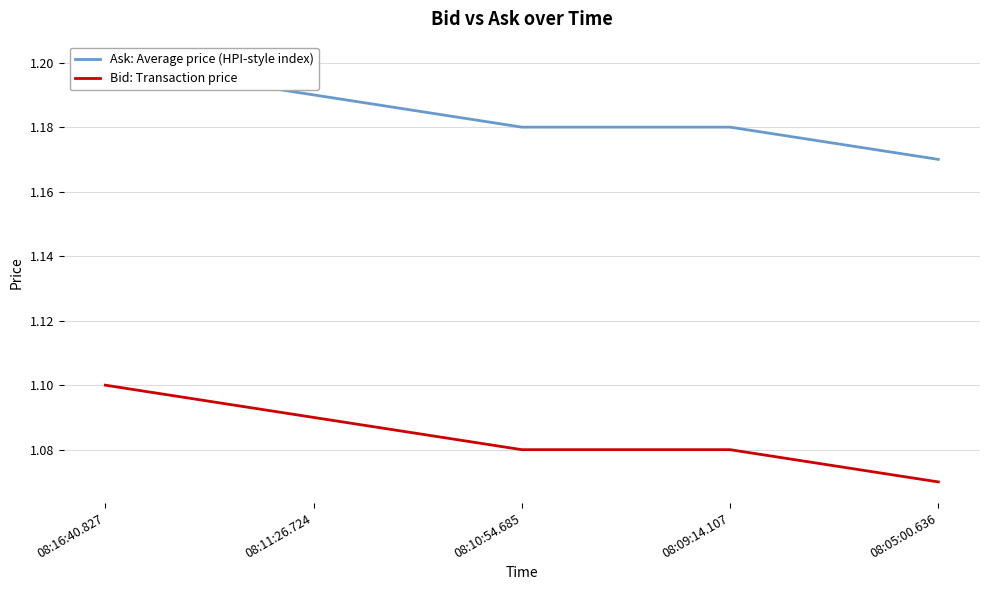

What is the label of the 2nd point from the right?

08:09:14.107